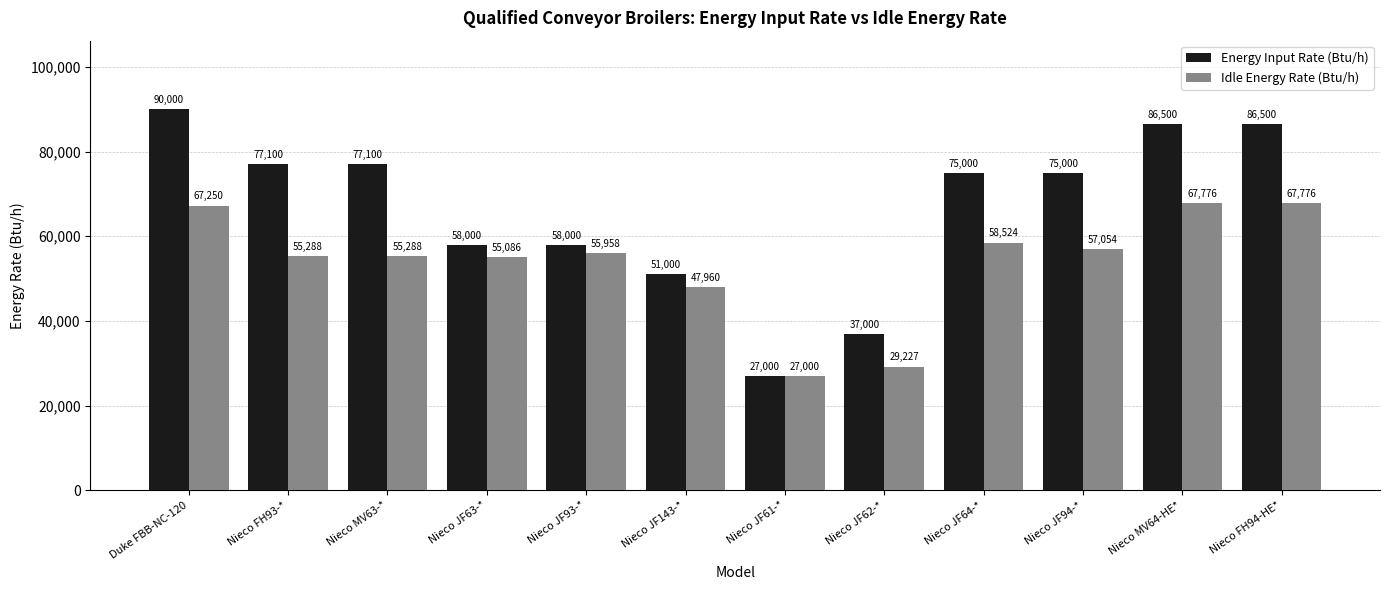

True or false: Idle Energy Rate (Btu/h) has a value of 67250 at Duke FBB-NC-120.

True